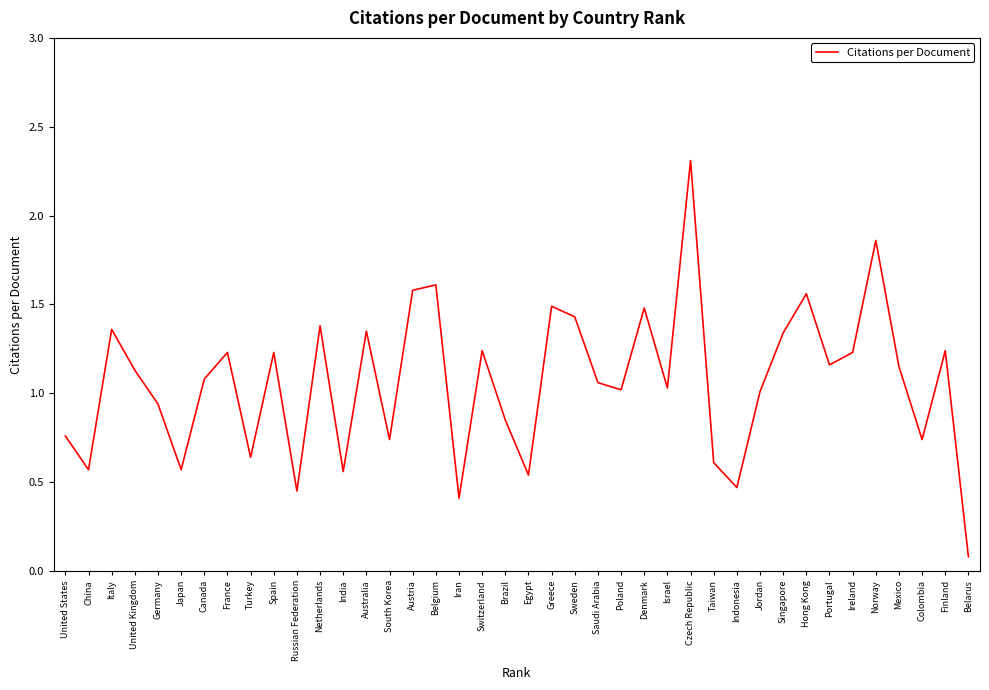

What is the difference between the maximum and minimum values?

2.2